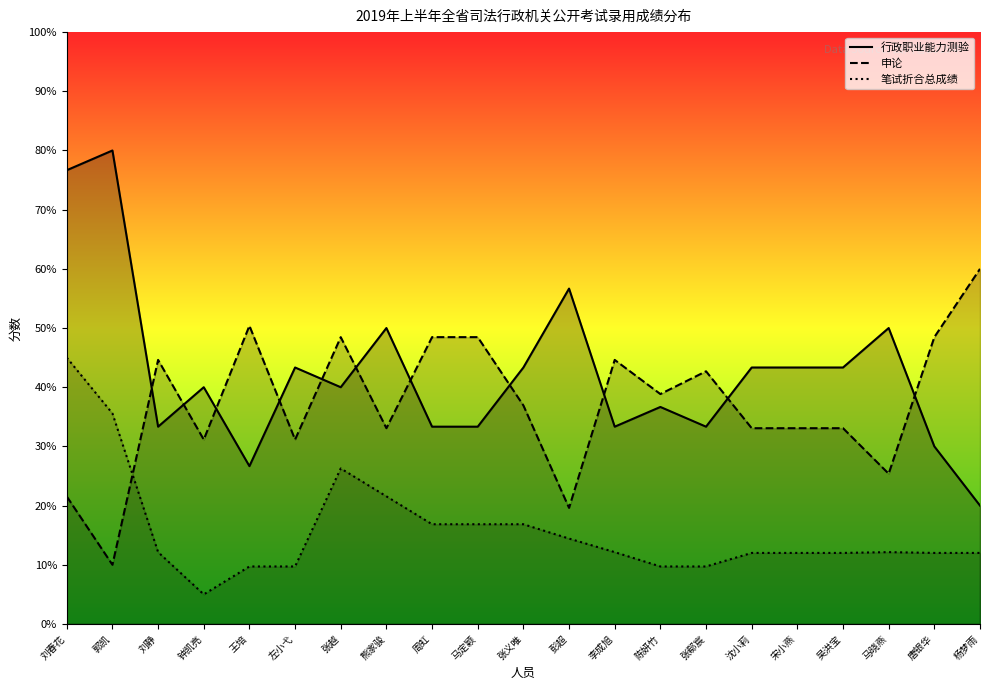

What is the value of the 申论 point at the 14th from the left?

38.8